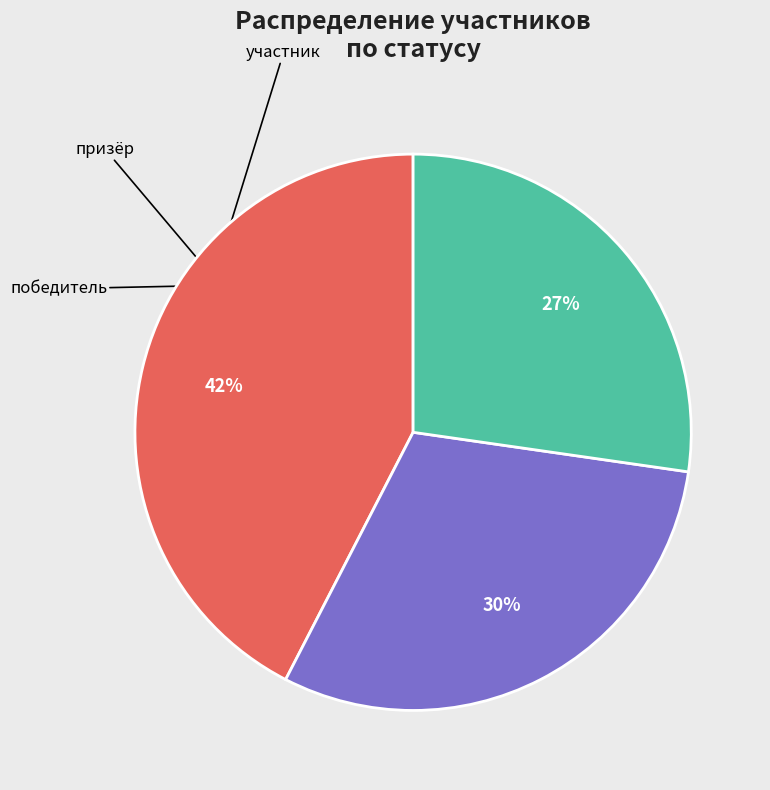

To the nearest percent, what is the average slice percentage?

33%